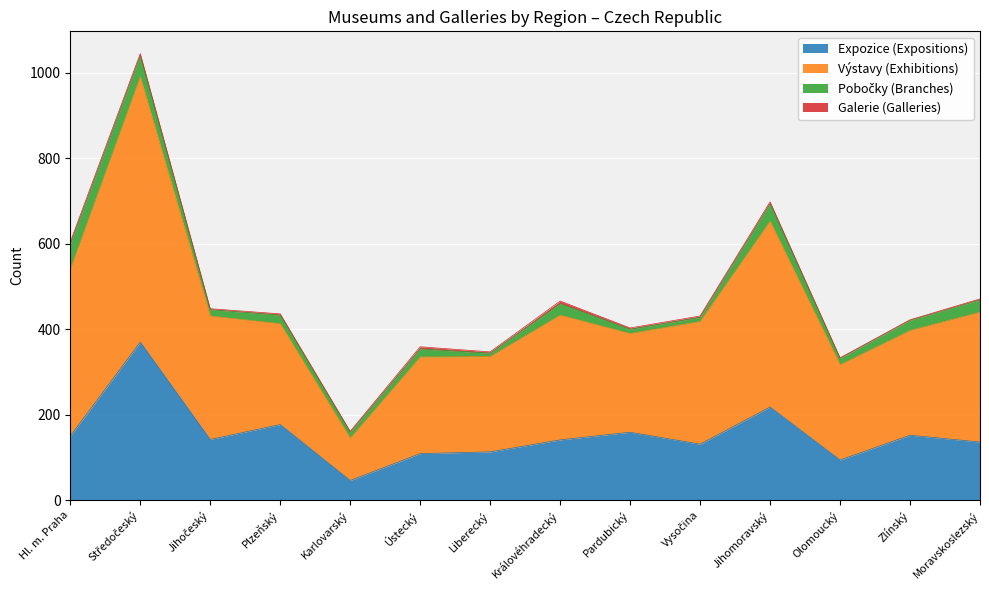

Is it true that Expozice (Expositions) equals 231 at Hl. m. Praha?

False